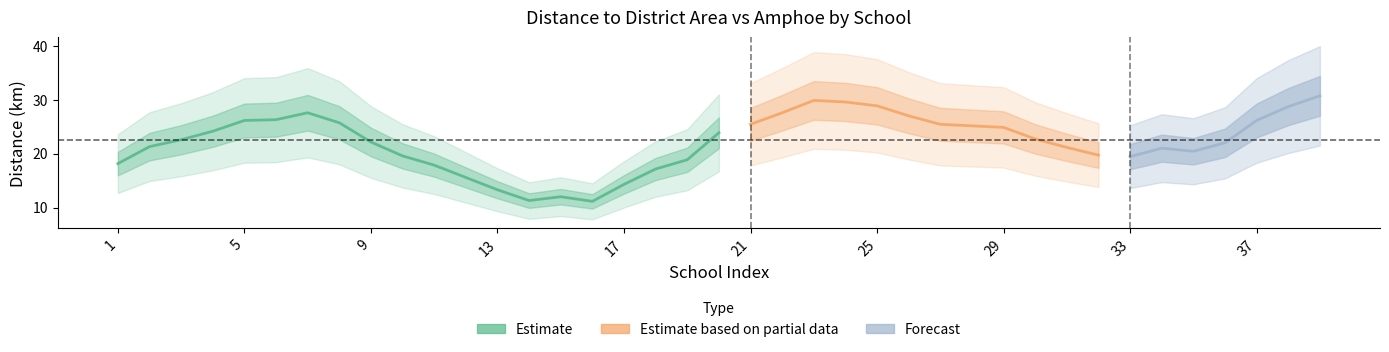

Where does the type1_distance_district series first go above 24?

5